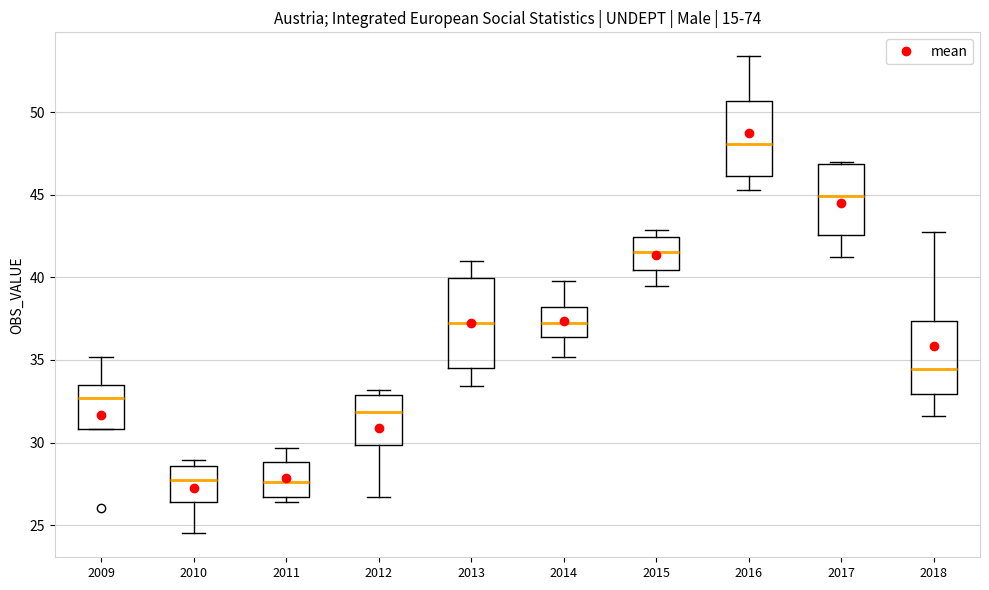

Which box has the highest median line?

2016